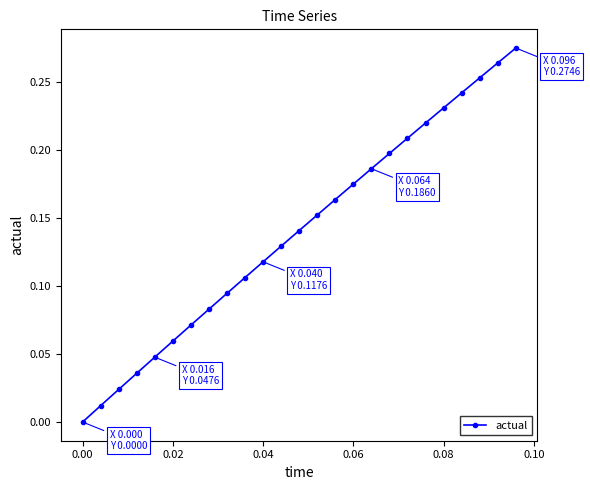

What is the sum of all values?

3.5